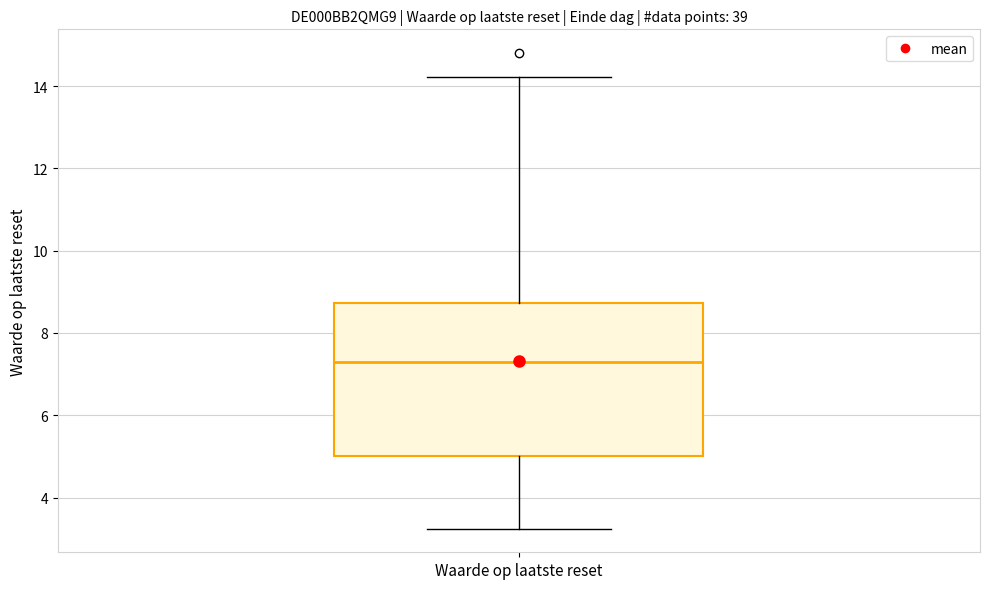

Transcribe this box plot: give where the median line is, the range the box spans, and where the two whiskers end, as read against the y-axis. The values are not printed on the chart, so give them approximately, as read against the axis.

median 7.4, box 5.0 to 8.8, whiskers 3.2 to 14.2